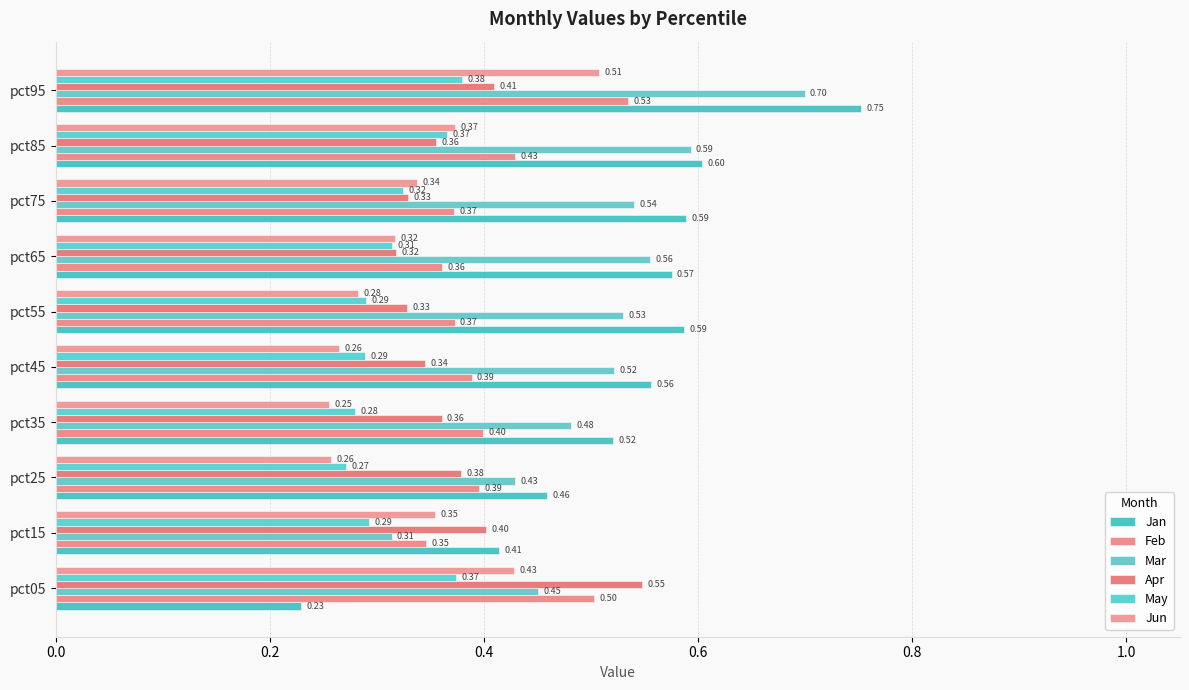

How many series are shown in this chart?

6